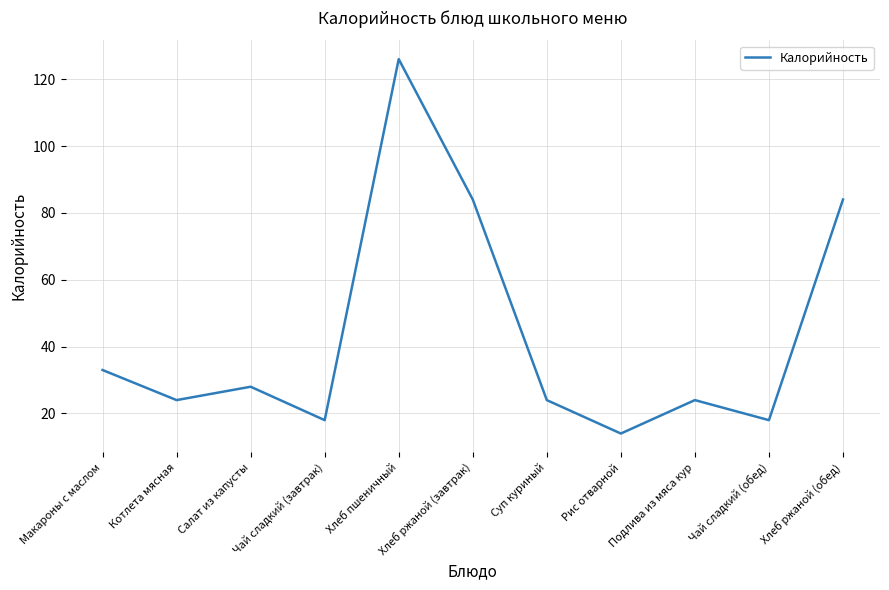

True or false: the data has more than 1 interior local peaks.

True